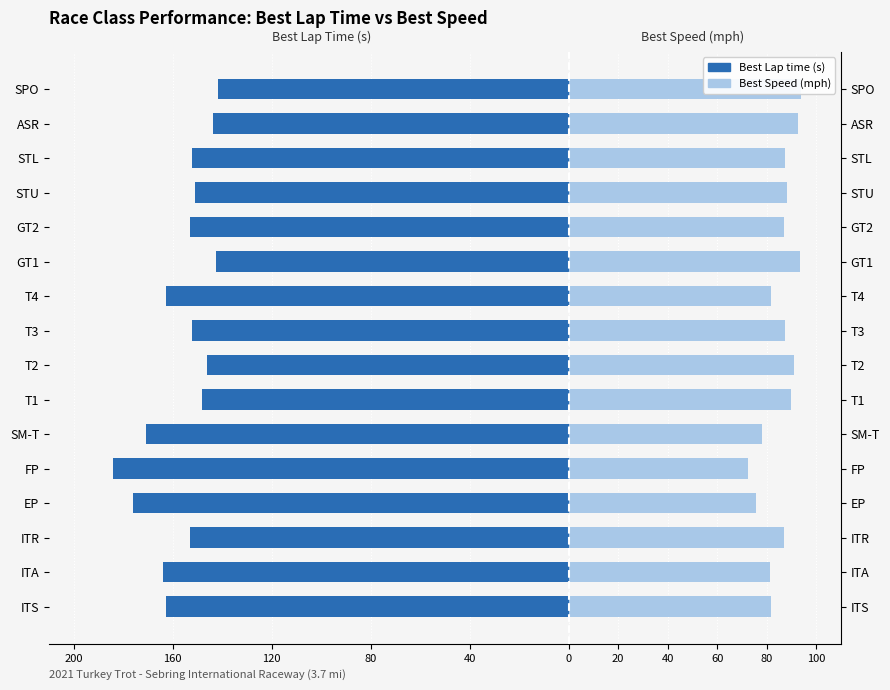

What is the highest value of the Best Speed (mph) series?

94.1